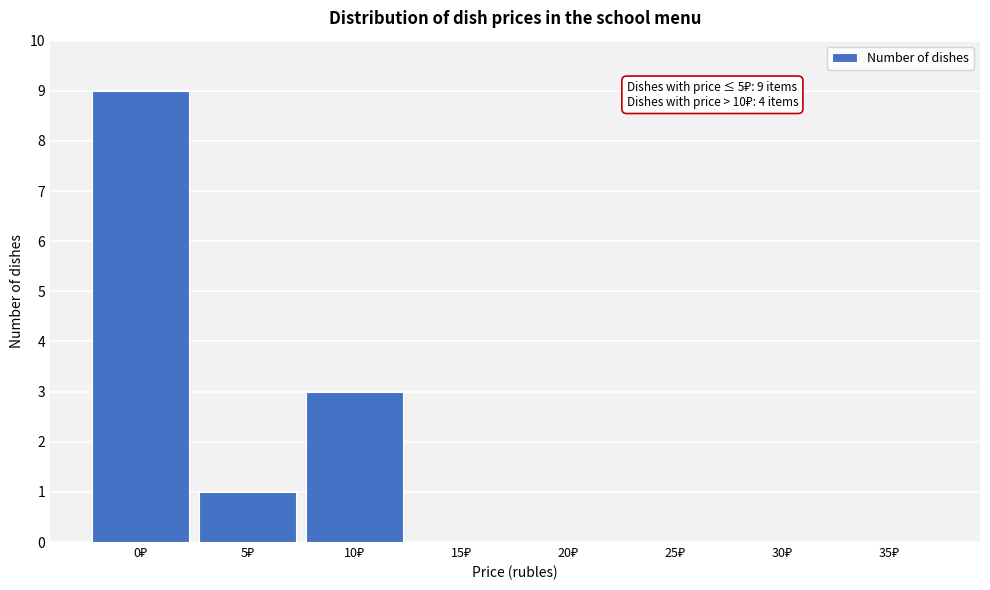

What is the sum of all values?

13